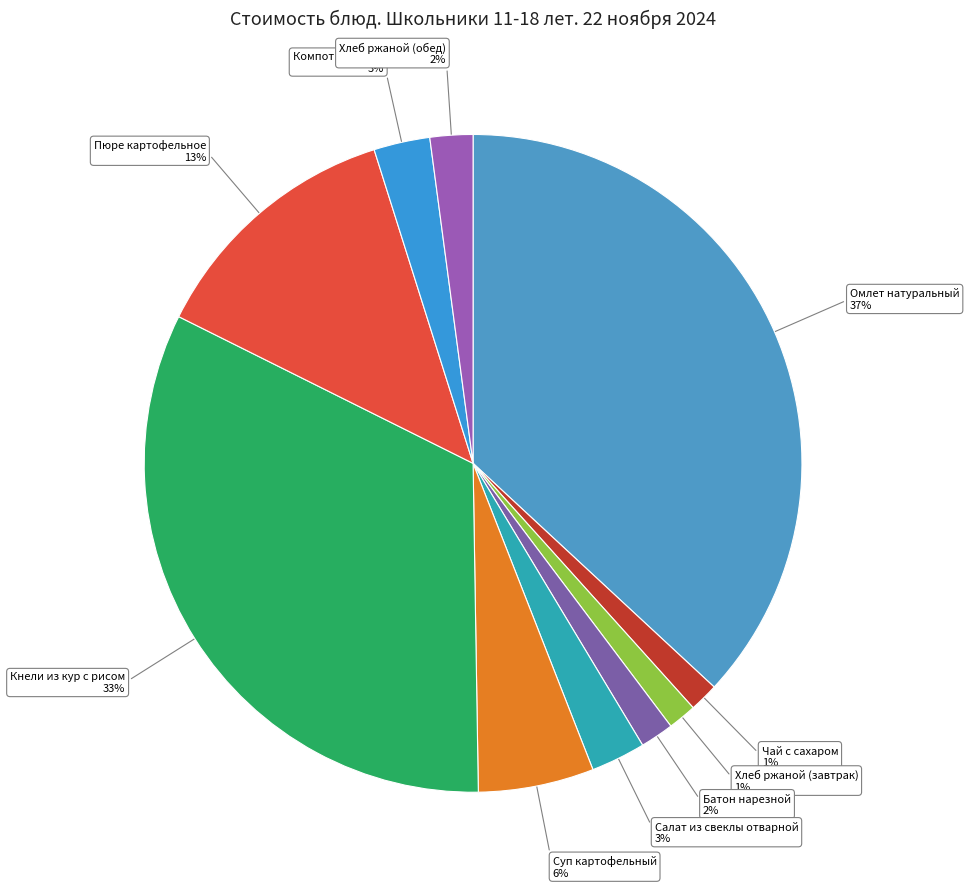

Count the number of slices in the pie.

10